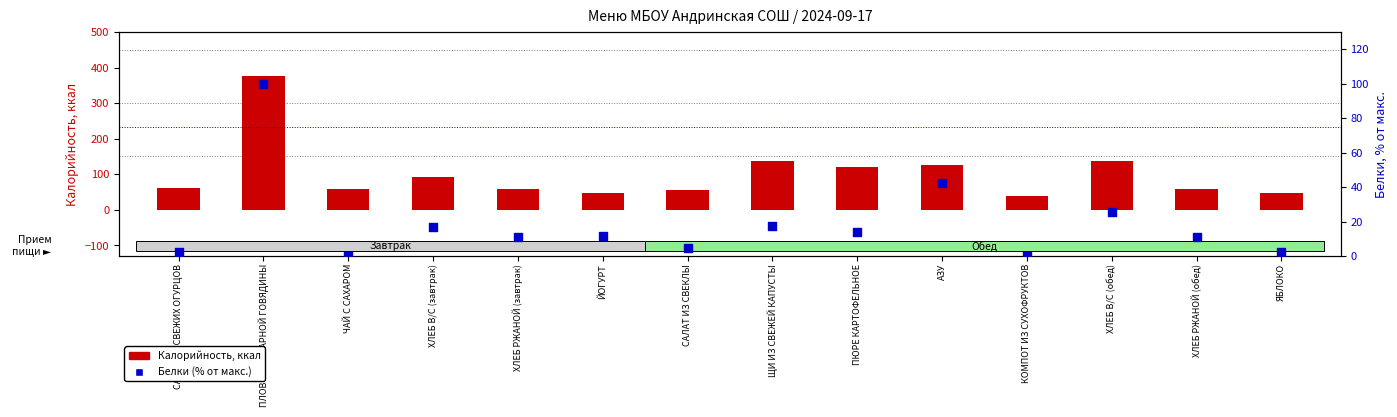

What are all the series names shown in the legend?

Калорийность, Белки (% от макс.)